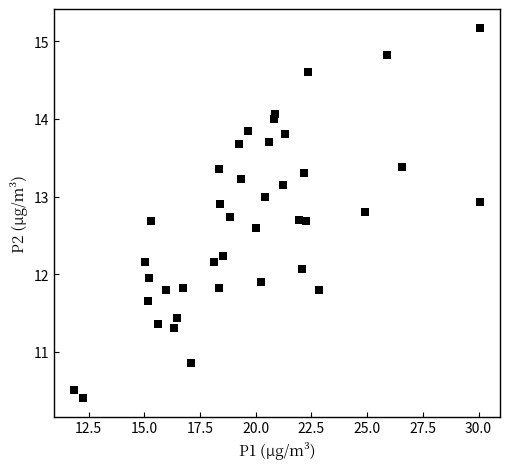

What is the range of Y values (max minus min)?

4.8